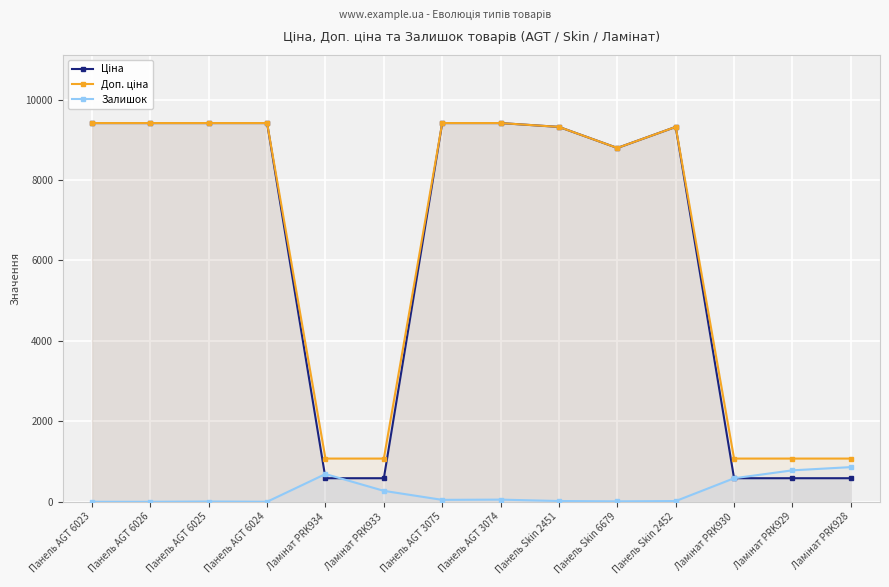

How many lines are shown in the chart?

3